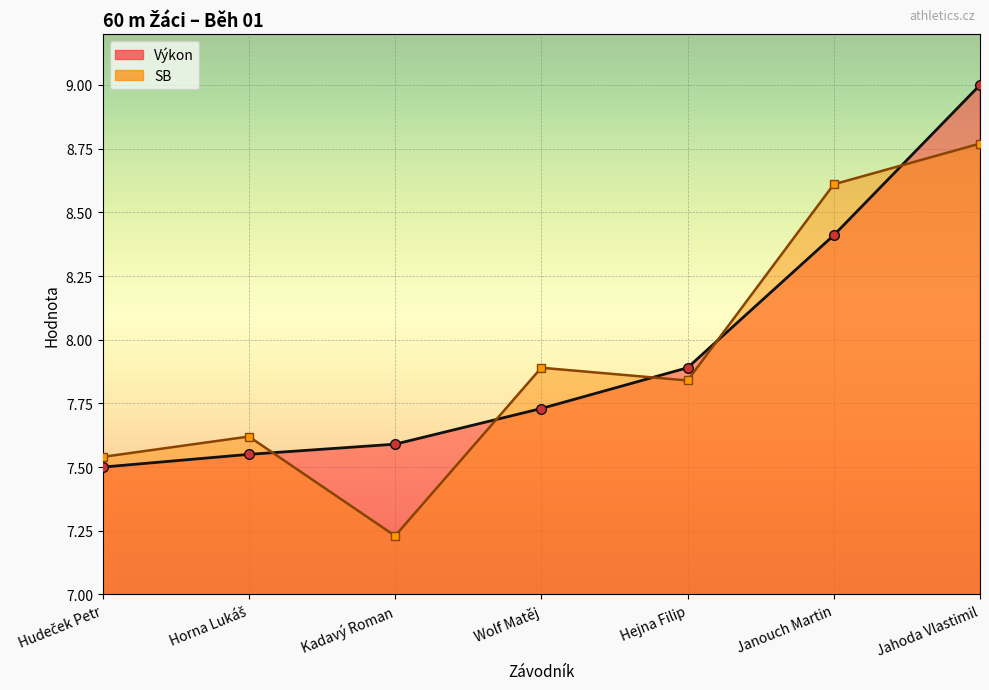

Rank the categories by SB value from highest to lowest.

Jahoda Vlastimil, Janouch Martin, Wolf Matěj, Hejna Filip, Horna Lukáš, Hudeček Petr, Kadavý Roman